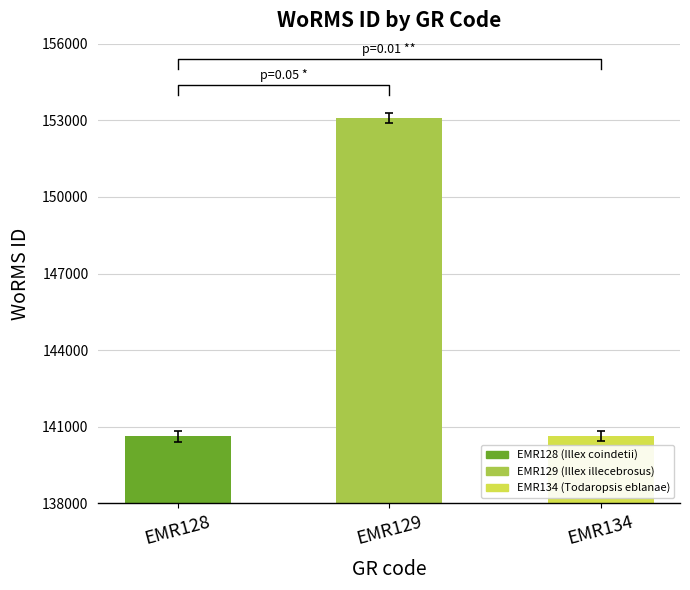

Which category has the highest value across all series?

EMR129